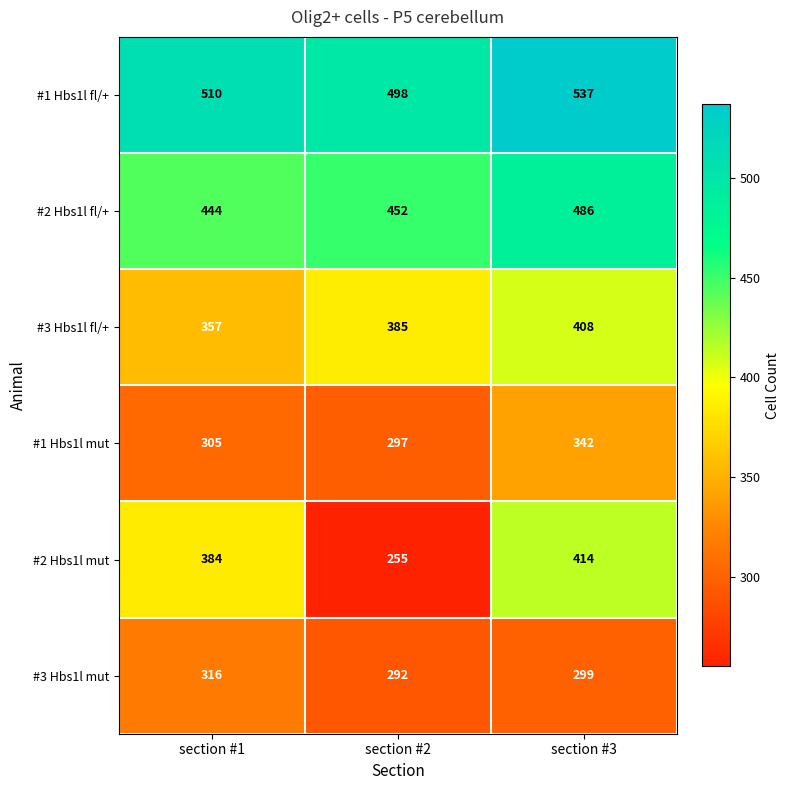

What value does the #2 Hbs1l fl/+ series have at section #3, to the nearest 5?

485